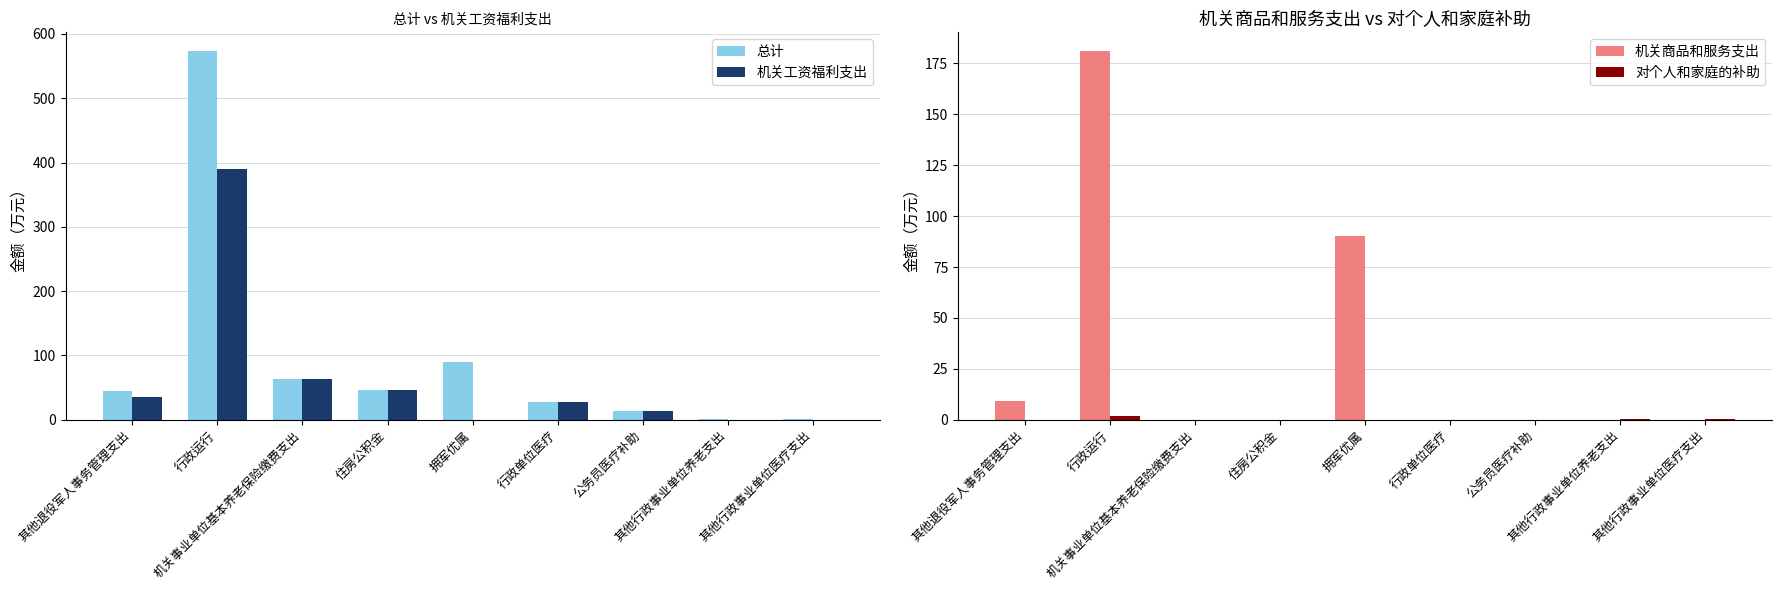

At which category is the sum across all series the highest?

行政运行